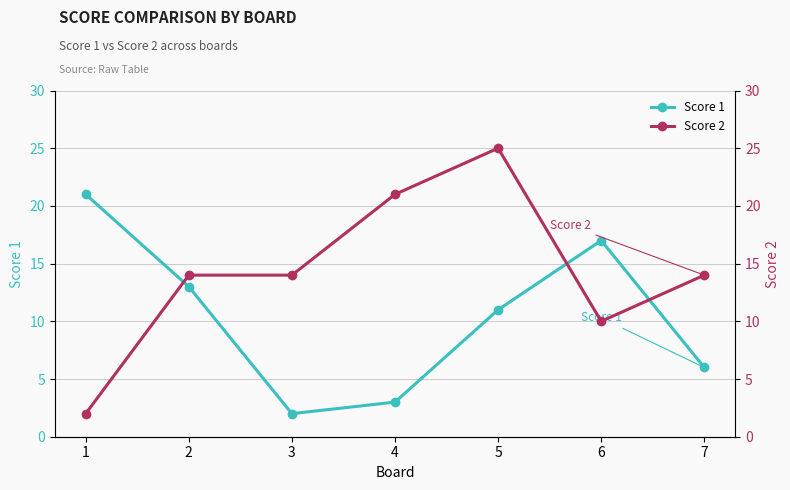

After their last crossing, which series has the higher values: Score 1 or Score 2?

Score 2